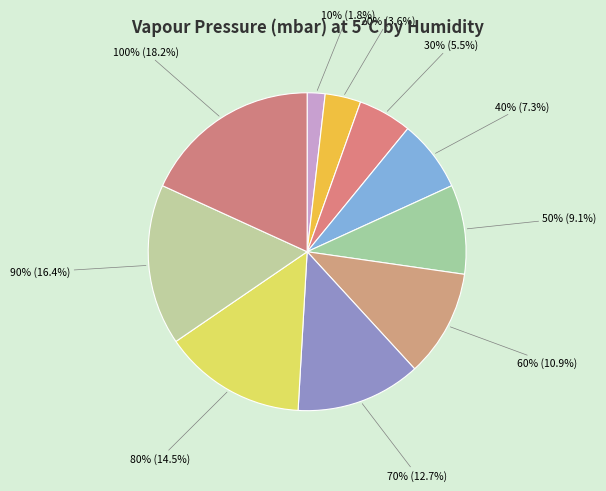

Is 60% the majority of the pie?

No